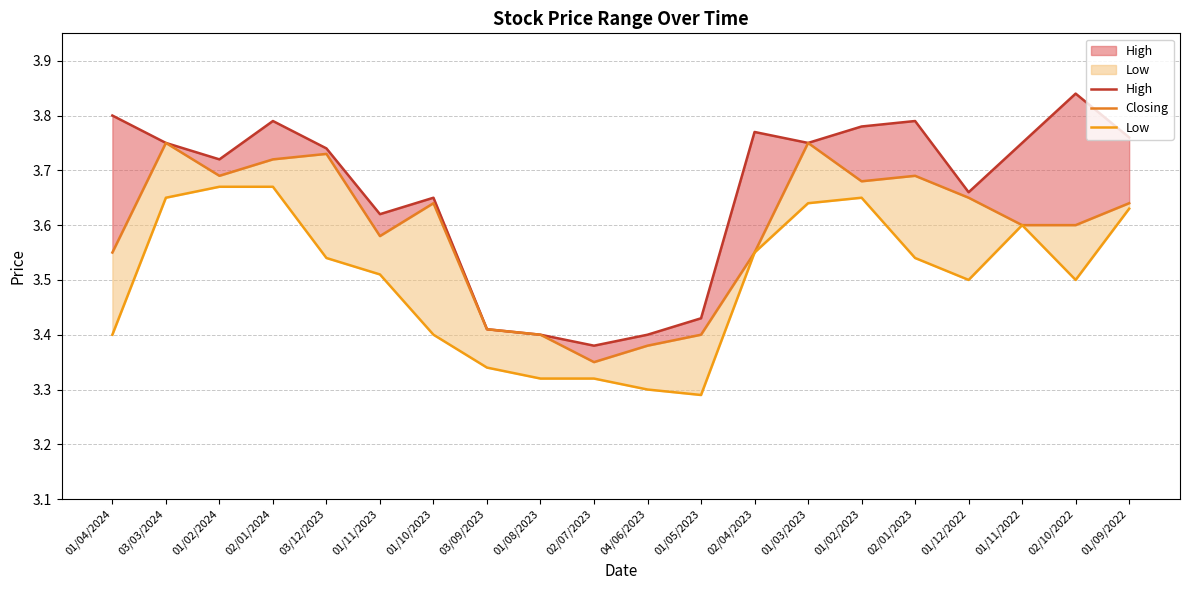

Reading left to right, extract all data points from this chart.

High: 01/04/2024=3.8	03/03/2024=3.8	01/02/2024=3.7	02/01/2024=3.8	03/12/2023=3.7	01/11/2023=3.6	01/10/2023=3.6	03/09/2023=3.4	01/08/2023=3.4	02/07/2023=3.4	04/06/2023=3.4	01/05/2023=3.4	02/04/2023=3.8	01/03/2023=3.8	01/02/2023=3.8	02/01/2023=3.8	01/12/2022=3.7	01/11/2022=3.8	02/10/2022=3.8	01/09/2022=3.8
Closing: 01/04/2024=3.5	03/03/2024=3.8	01/02/2024=3.7	02/01/2024=3.7	03/12/2023=3.7	01/11/2023=3.6	01/10/2023=3.6	03/09/2023=3.4	01/08/2023=3.4	02/07/2023=3.4	04/06/2023=3.4	01/05/2023=3.4	02/04/2023=3.5	01/03/2023=3.8	01/02/2023=3.7	02/01/2023=3.7	01/12/2022=3.6	01/11/2022=3.6	02/10/2022=3.6	01/09/2022=3.6
Low: 01/04/2024=3.4	03/03/2024=3.6	01/02/2024=3.7	02/01/2024=3.7	03/12/2023=3.5	01/11/2023=3.5	01/10/2023=3.4	03/09/2023=3.3	01/08/2023=3.3	02/07/2023=3.3	04/06/2023=3.3	01/05/2023=3.3	02/04/2023=3.5	01/03/2023=3.6	01/02/2023=3.6	02/01/2023=3.5	01/12/2022=3.5	01/11/2022=3.6	02/10/2022=3.5	01/09/2022=3.6